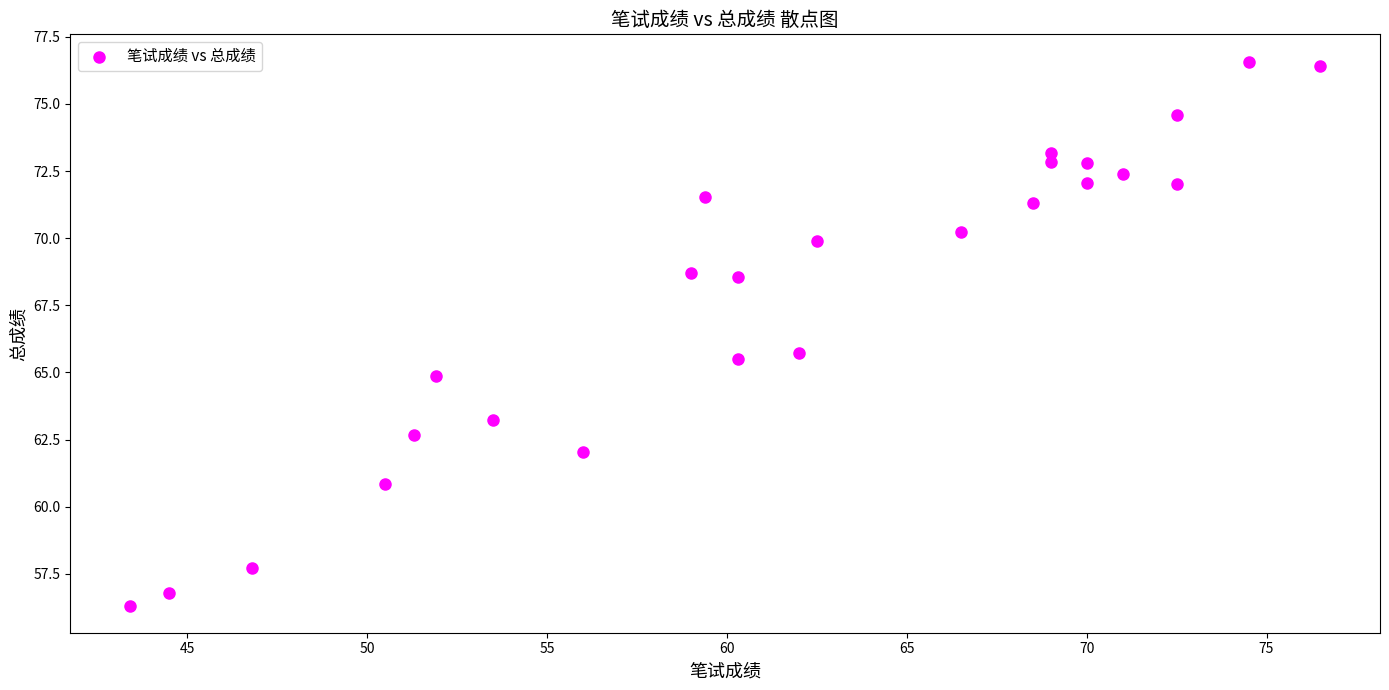

What is the range of Y values (max minus min)?

20.3